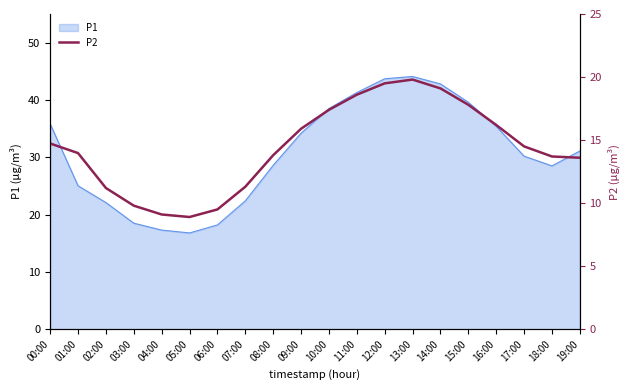

Is it true that P1 equals 28.5 at 18:00?

True